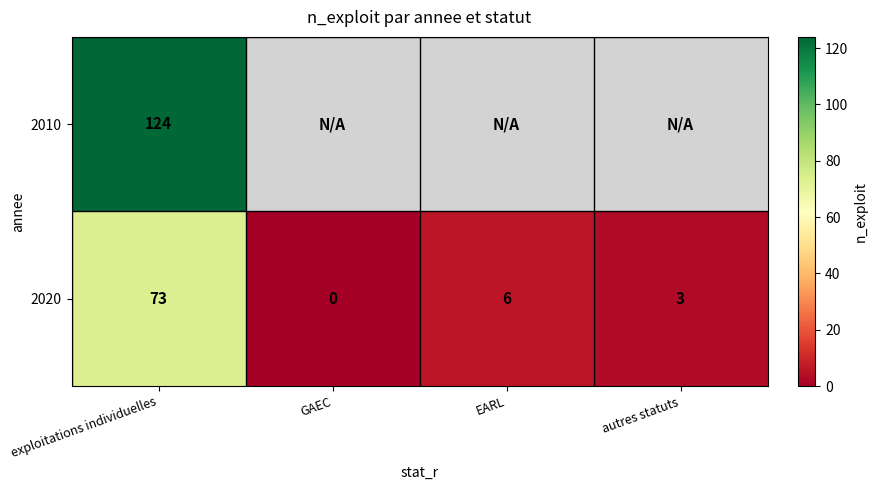

List the labels in order of 2020 value, largest first.

exploitations individuelles, EARL, autres statuts, GAEC